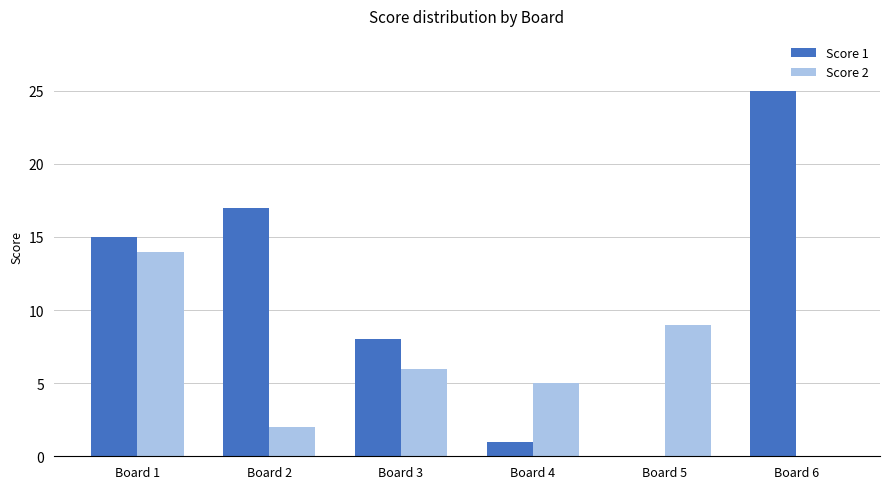

The value of Score 1 at Board 2 is 17. True or false?

True